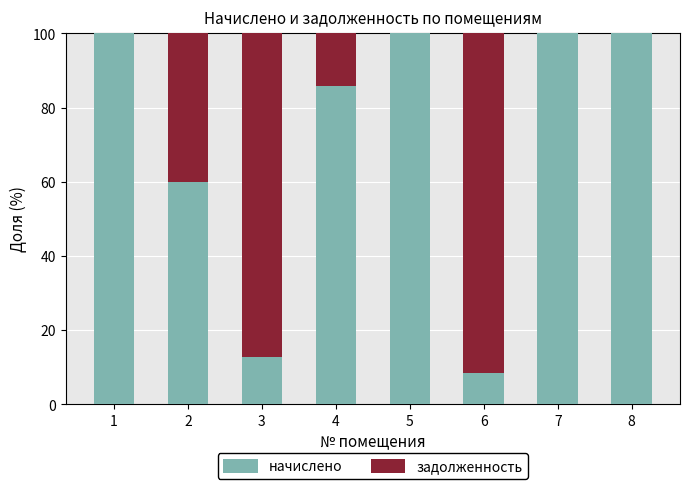

Is it true that начислено equals 5.9 at 3?

False